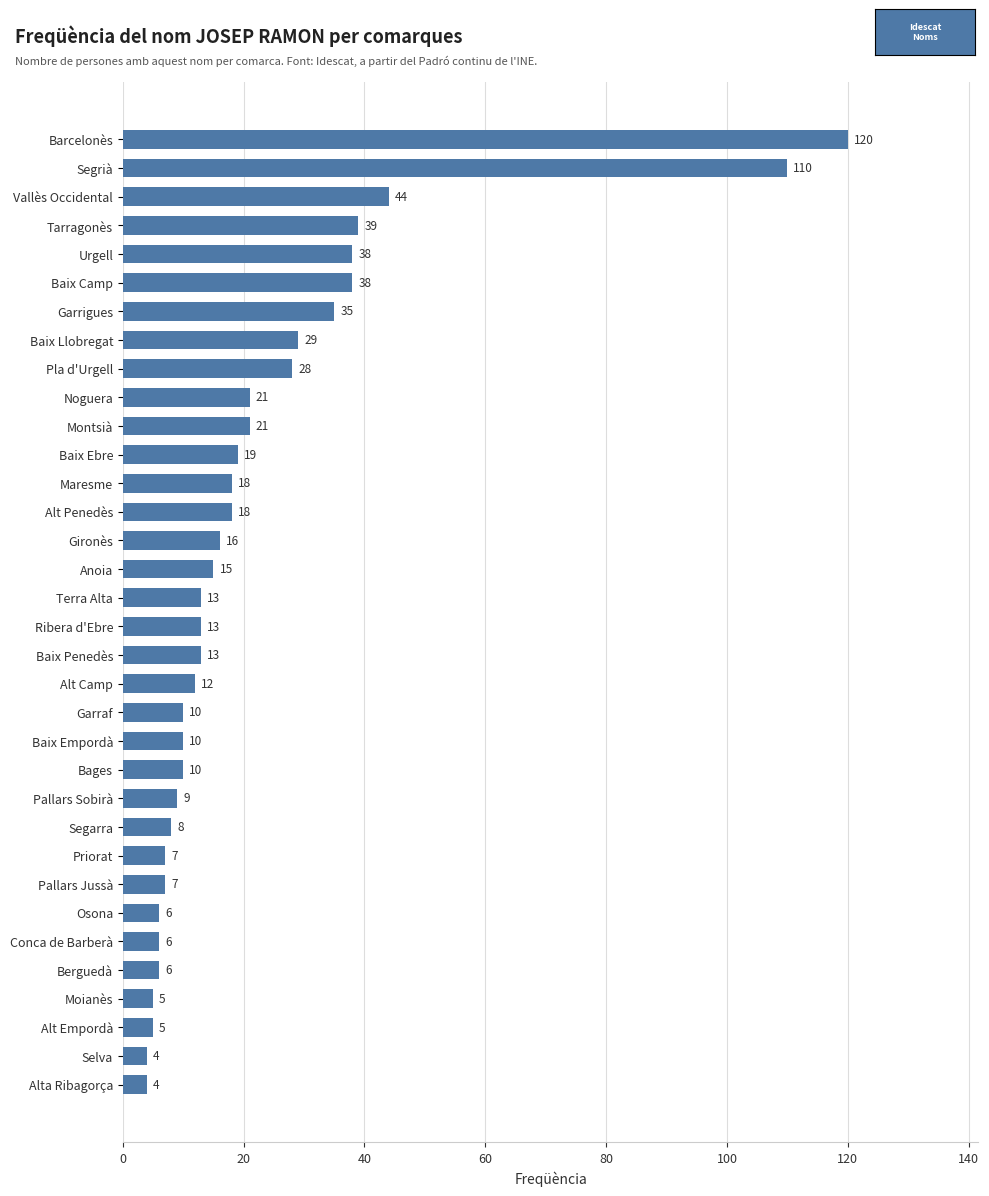

What is the difference between the values at Segrià and Montsià?

89